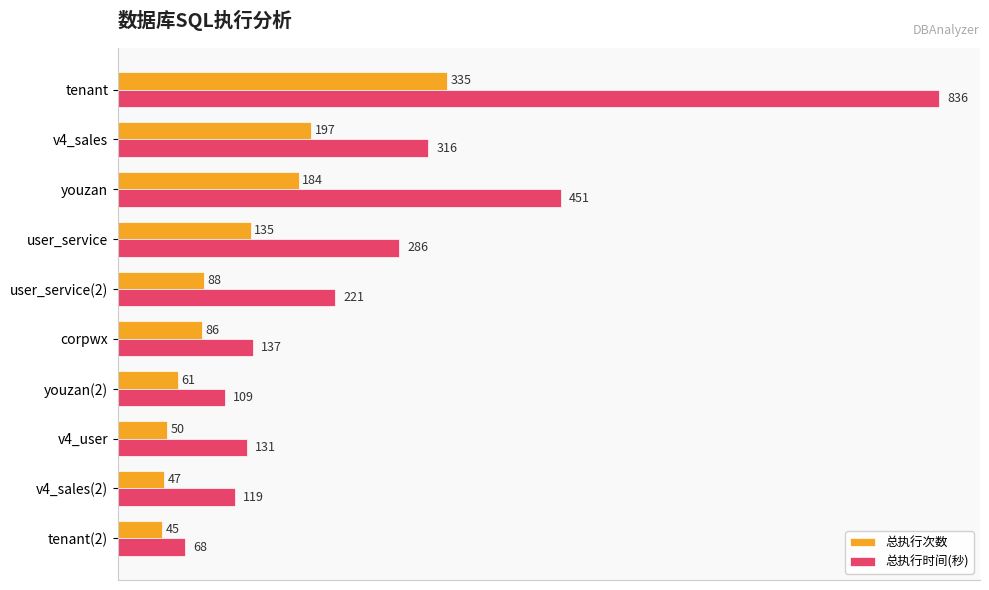

What is the lowest value of the 总执行时间(秒) series?

68